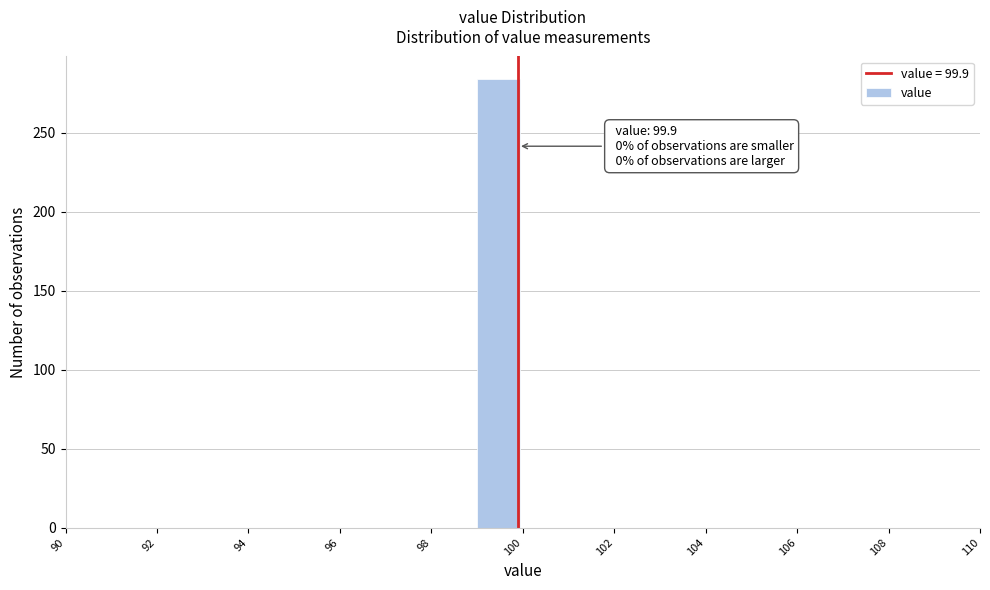

Over which range of the x-axis is the bar tallest?

99 to 100